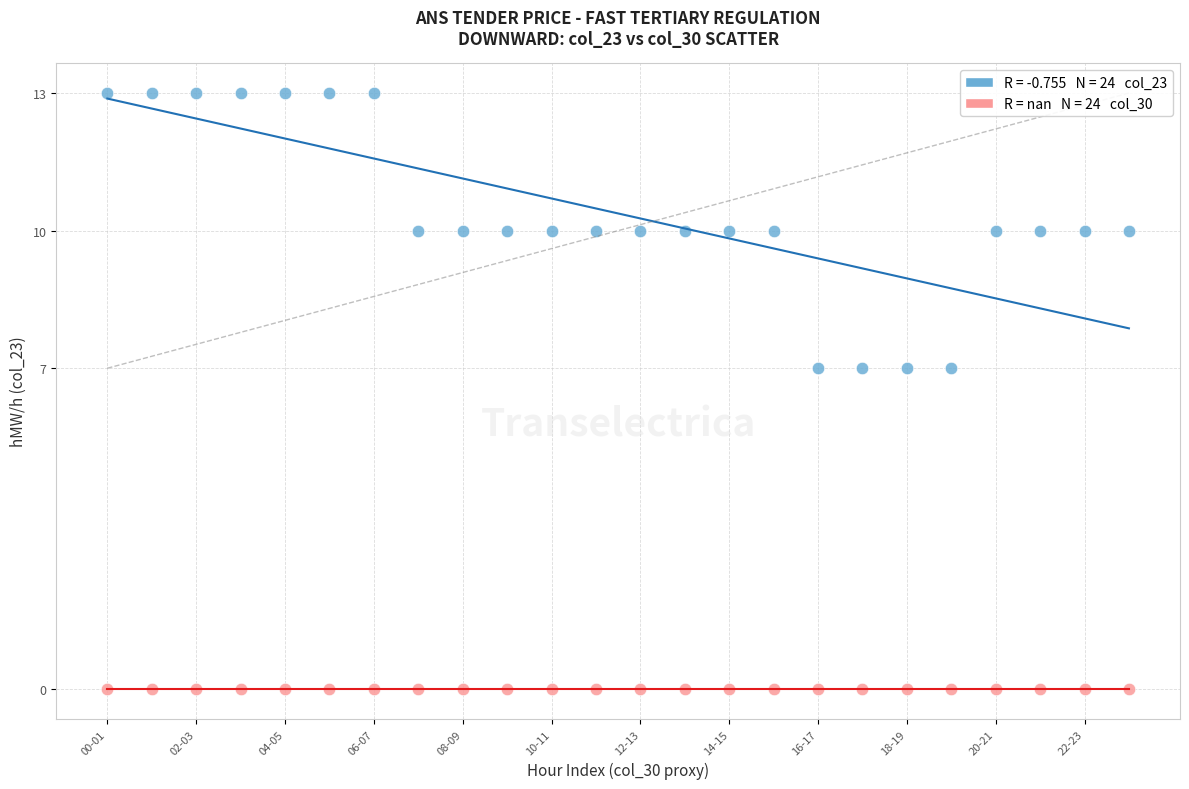

How many data points are displayed?

48